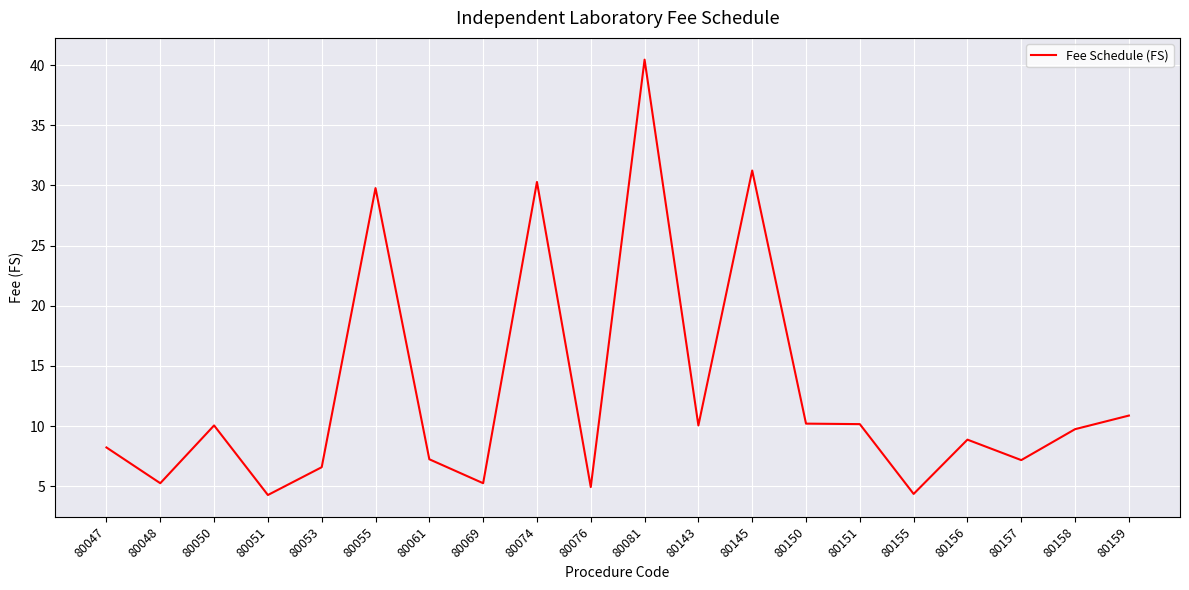

What is the difference between the maximum and minimum values?

36.2